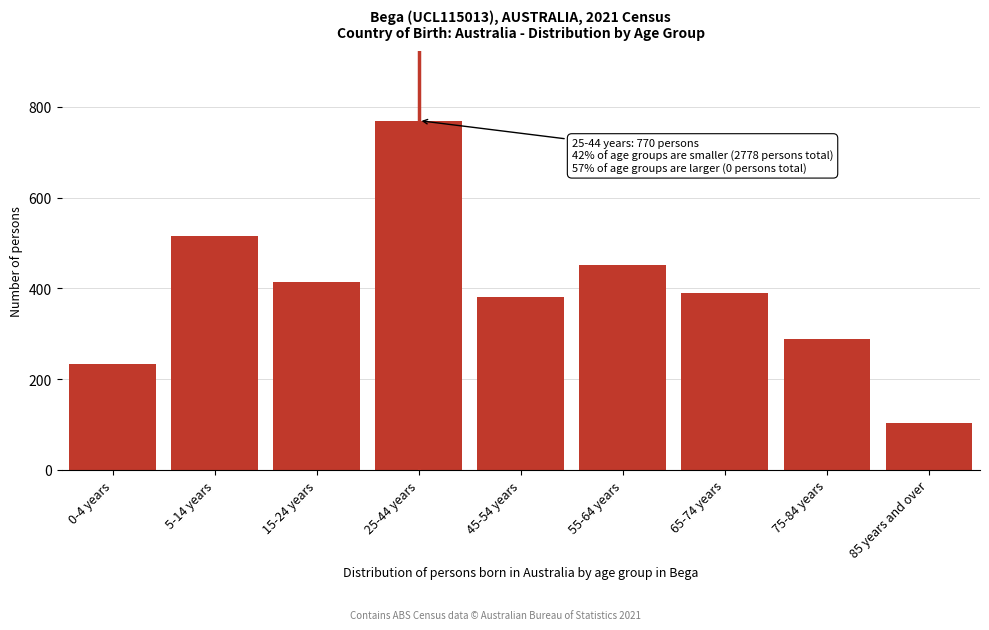

Reading right to left, what are all the values shown in this chart?

104	289	389	452	381	770	413	516	234